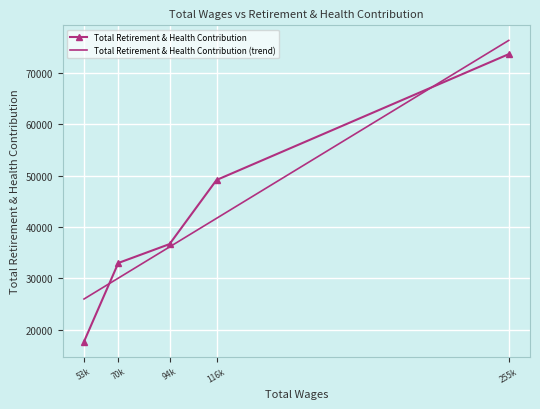

What is the value of the Total Retirement & Health Contribution point at the 4th from the left?

49123